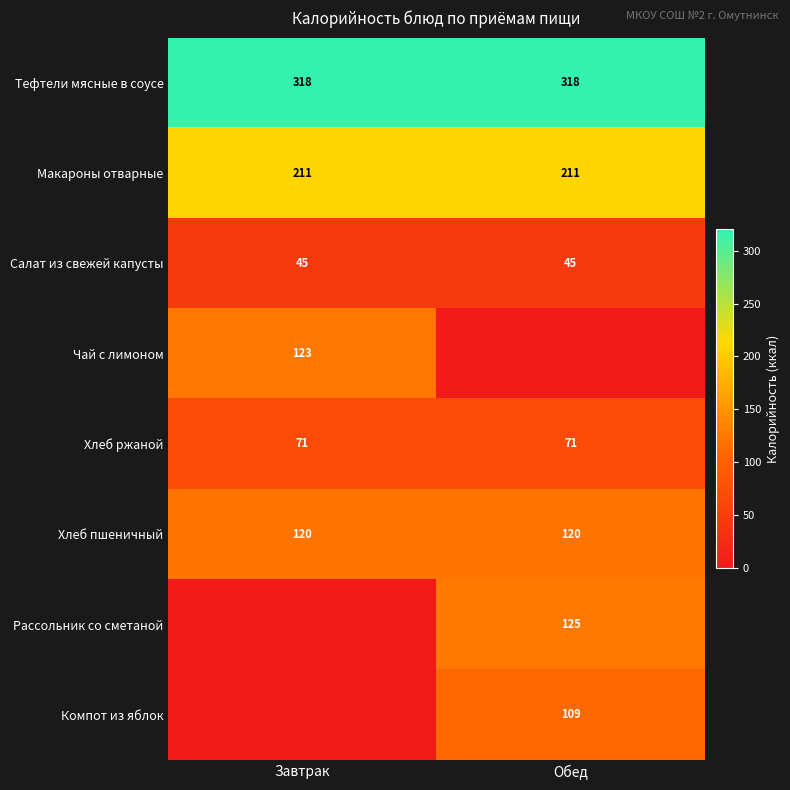

True or false: Салат из свежей капусты has a value of 45 at Обед.

True